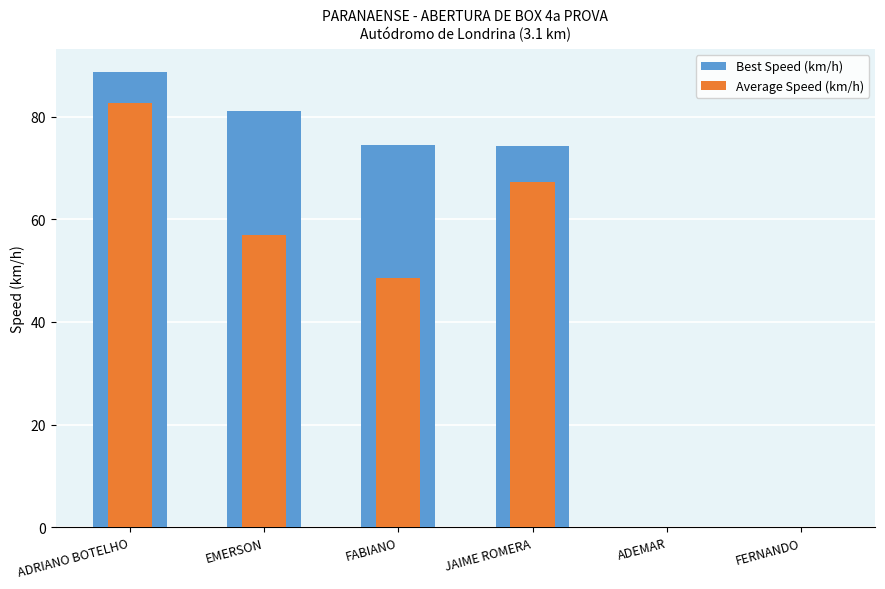

What is the total value across all series at FABIANO?

123.0